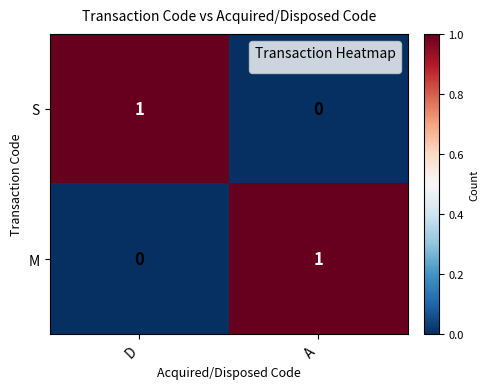

The value of M at A is 1. True or false?

True